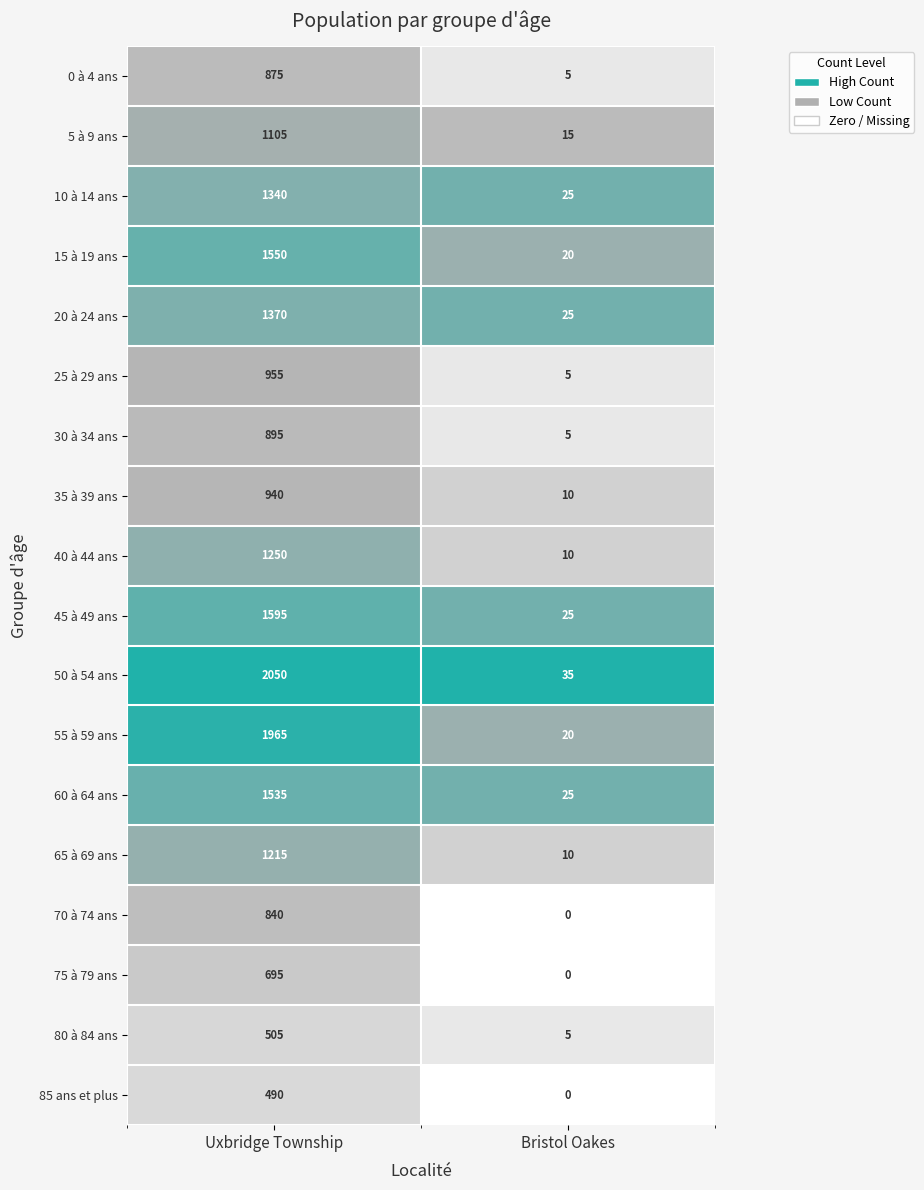

Count the number of data series in this chart.

18